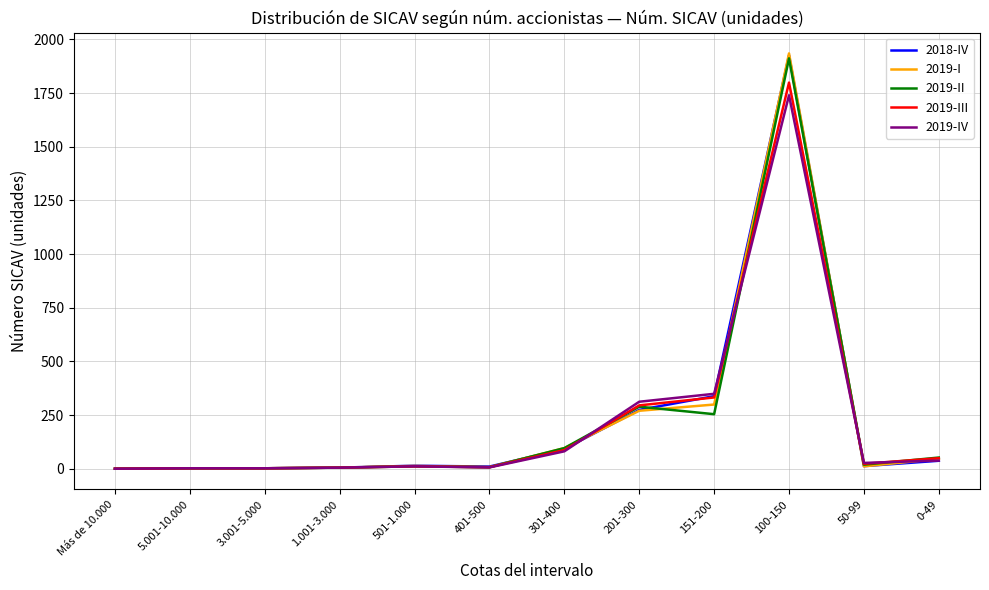

What is the greatest value displayed?

1935